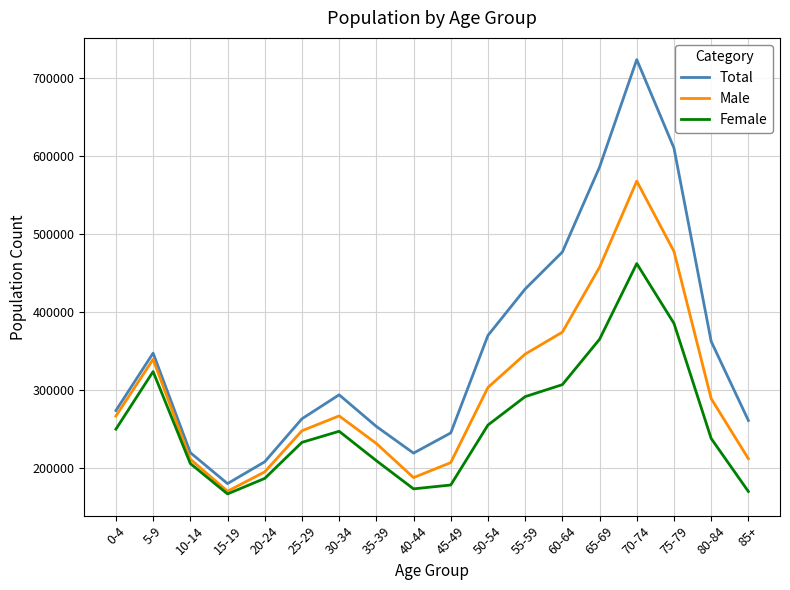

Is it true that Total equals 101120 at 85+?

False